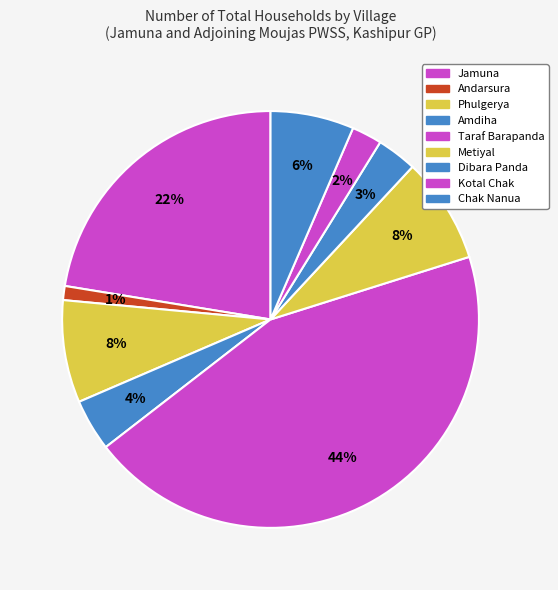

To the nearest percent, what percentage of the pie is Chak Nanua?

6%